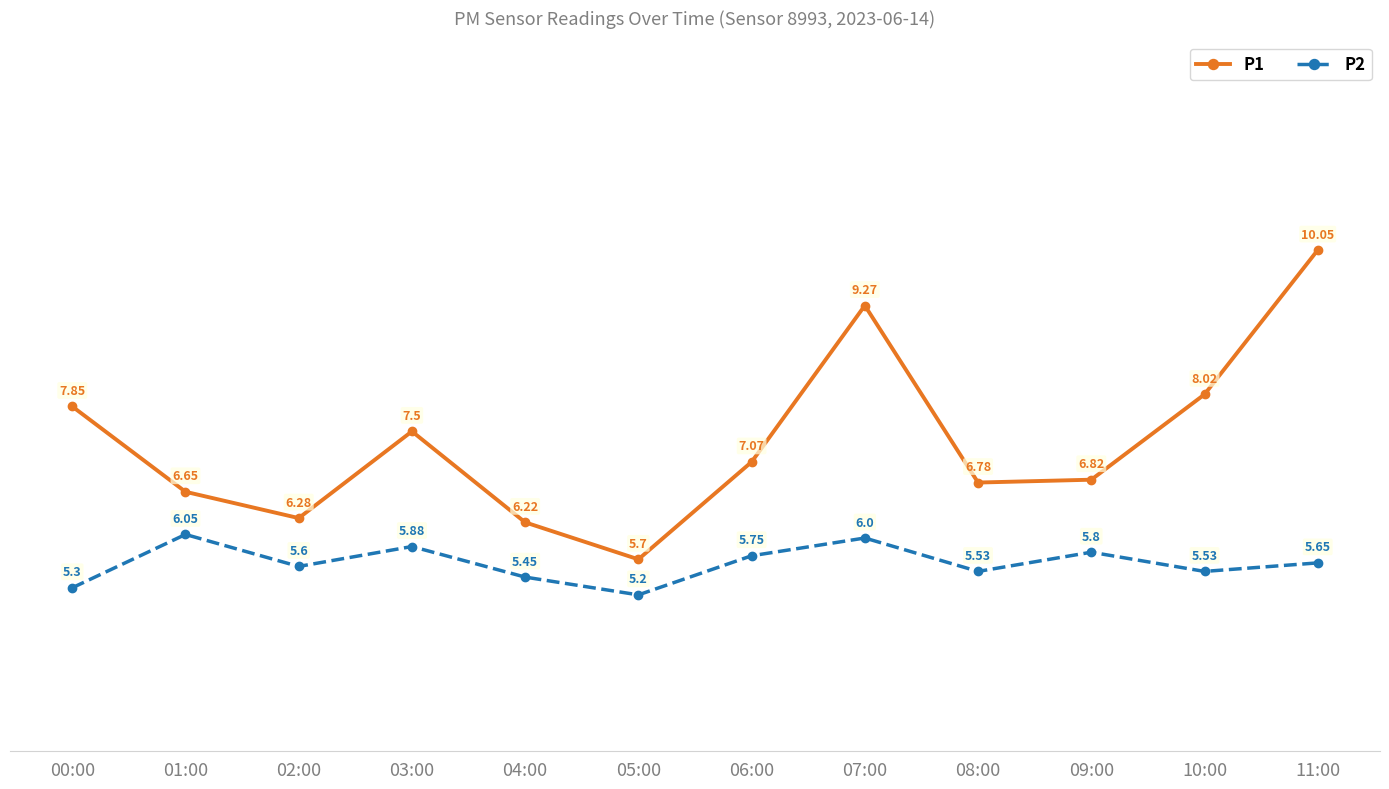

How many series are shown in this chart?

2